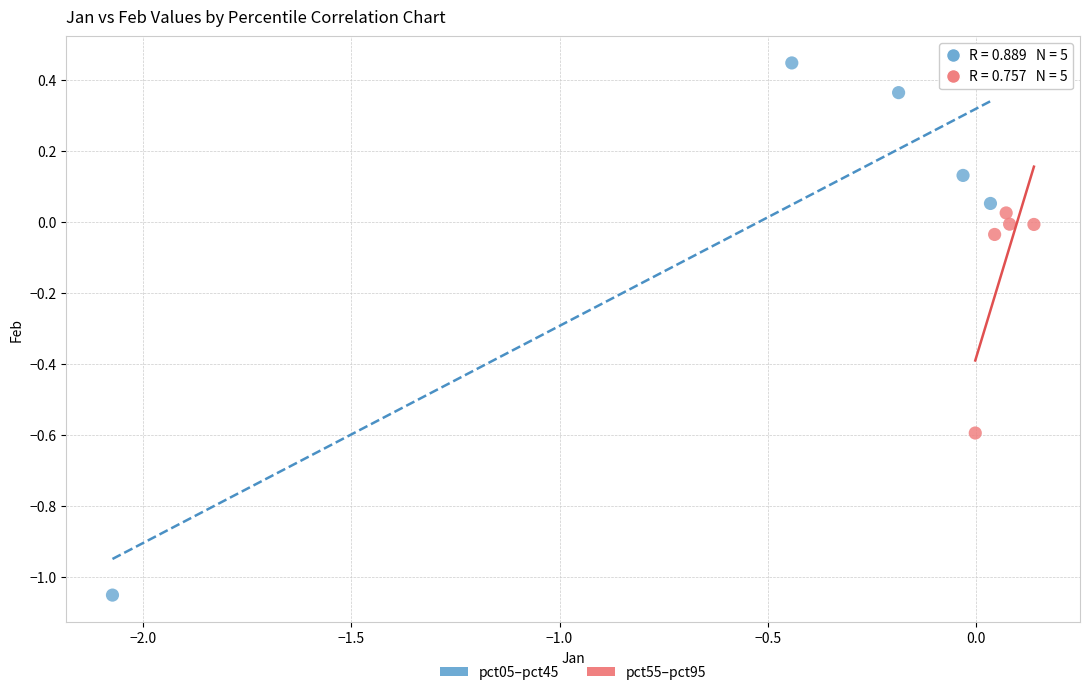

Which series reaches the minimum Y coordinate?

pct05–pct45